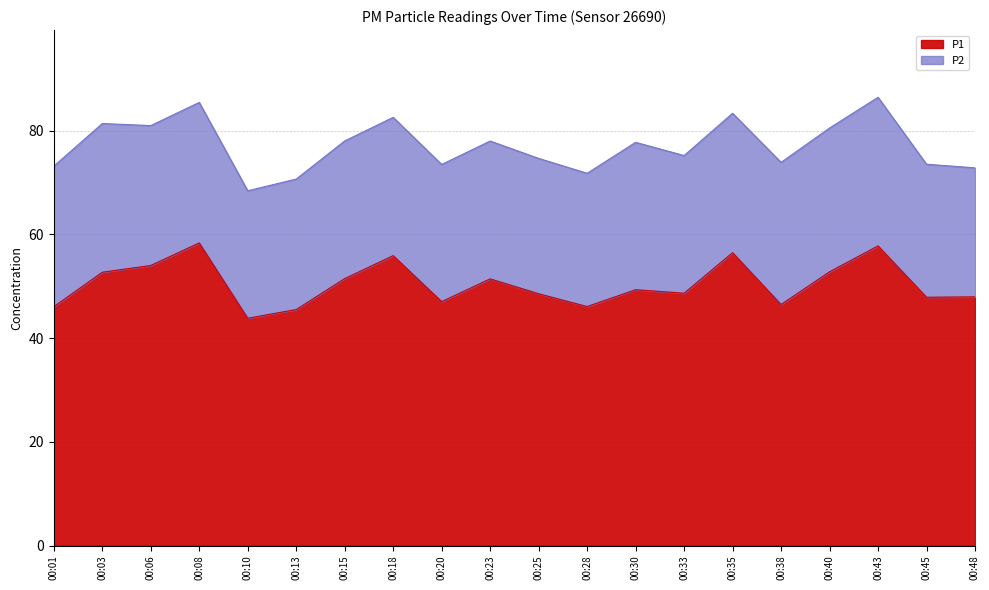

How many data points are less than 49?

10